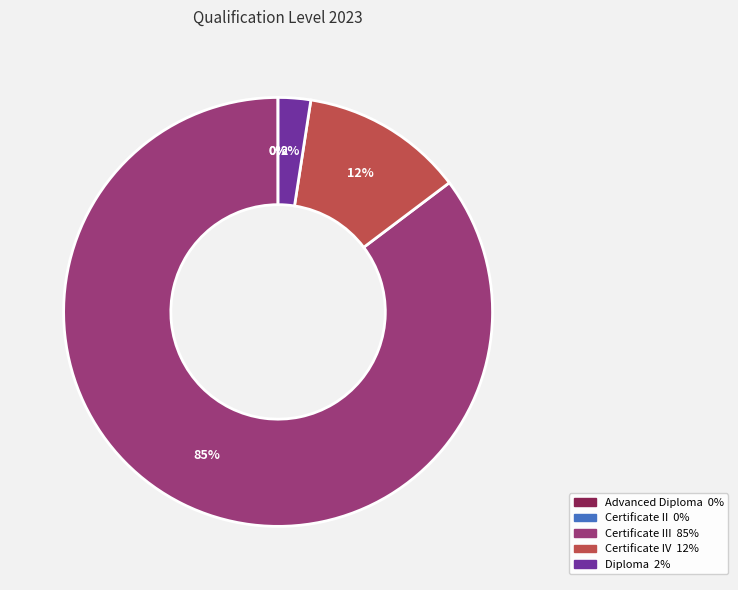

To the nearest percent, what is the average slice percentage?

20%